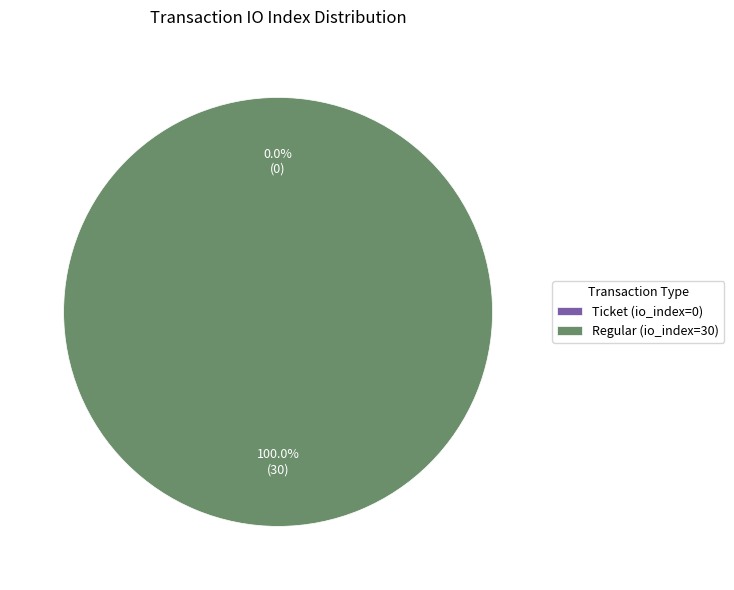

Which category has the smallest portion of the pie?

Ticket (io_index=0)